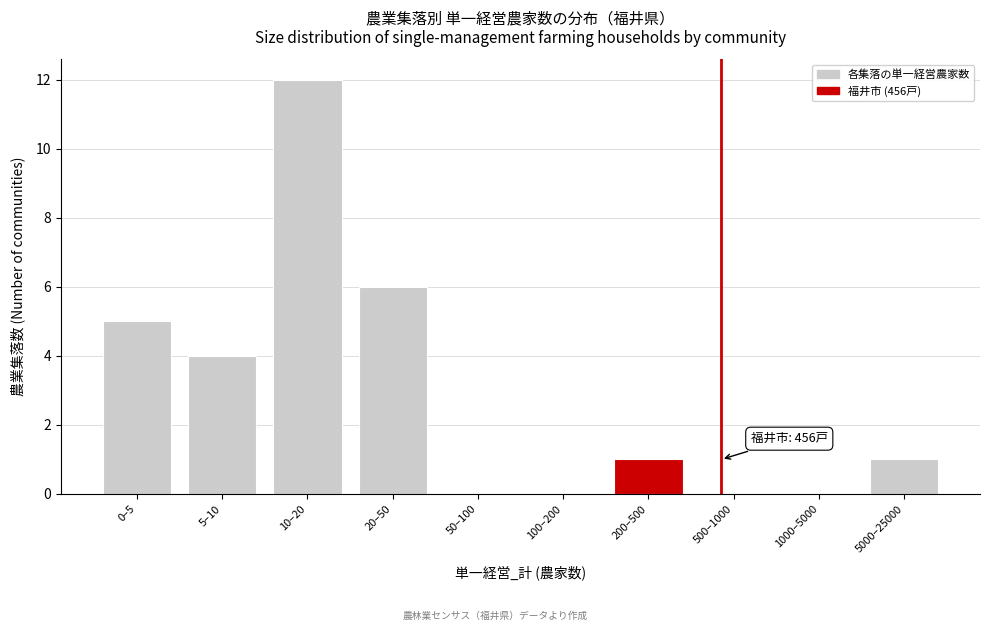

Reading left to right, list all the values displayed in this chart.

0–5=5	5–10=4	10–20=12	20–50=6	50–100=0	100–200=0	200–500=1	500–1000=0	1000–5000=0	5000–25000=1